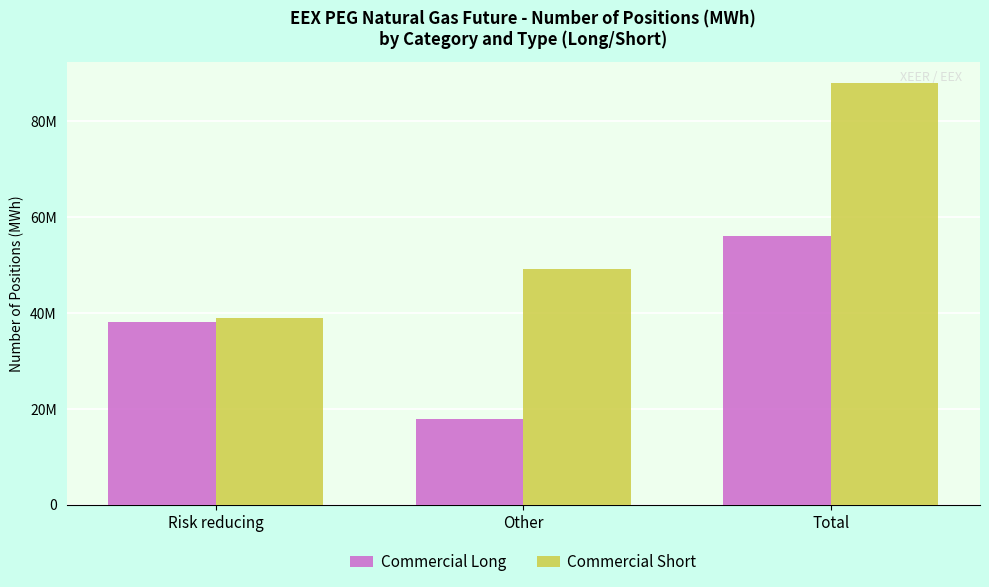

Does the chart contain any negative values?

No